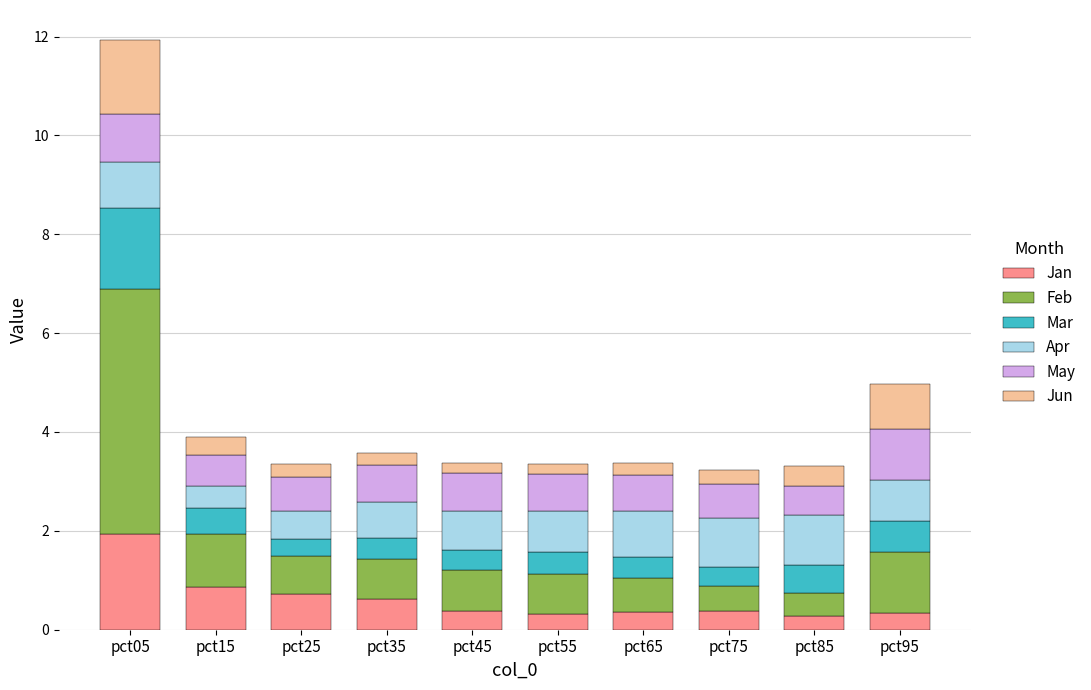

What is the maximum value for Jan?

1.9